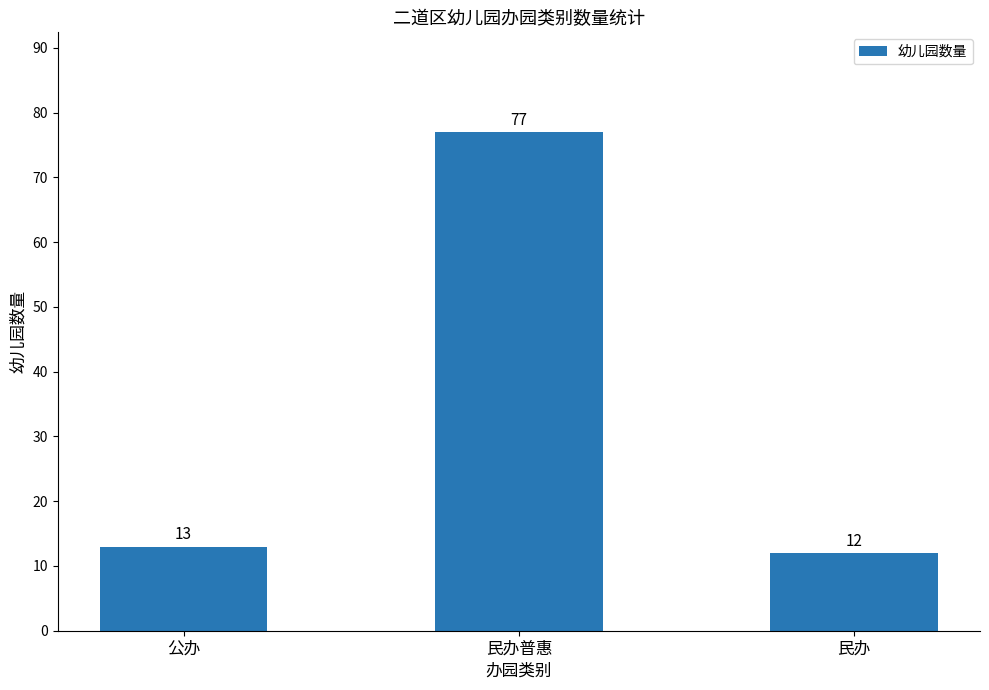

What is the ratio of the value at 民办 to the value at 民办普惠?

0.2